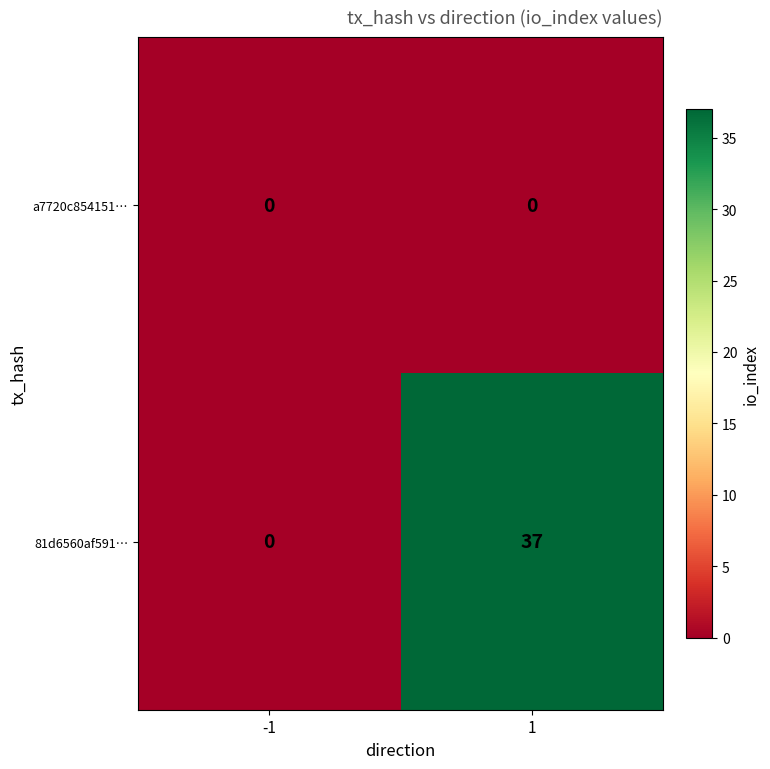

The a7720c854151… series shows 0 at 1. True or false?

True